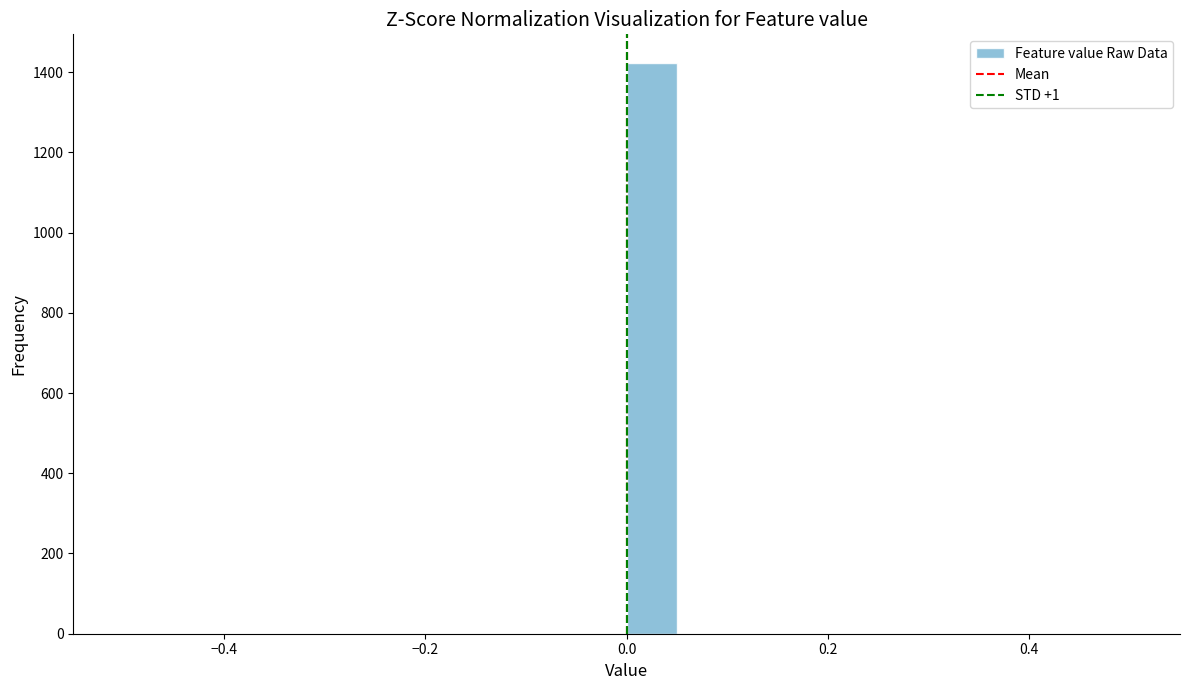

Around what value on the x-axis is the tallest bar? Give the approximate position of its centre, as read against the axis.

0.02